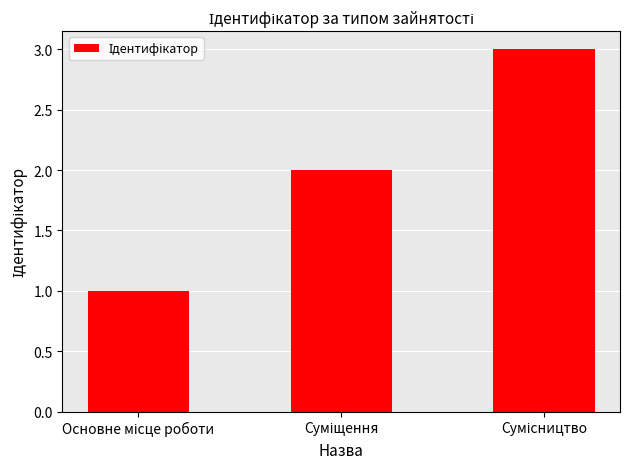

What is the maximum value shown in the chart?

3